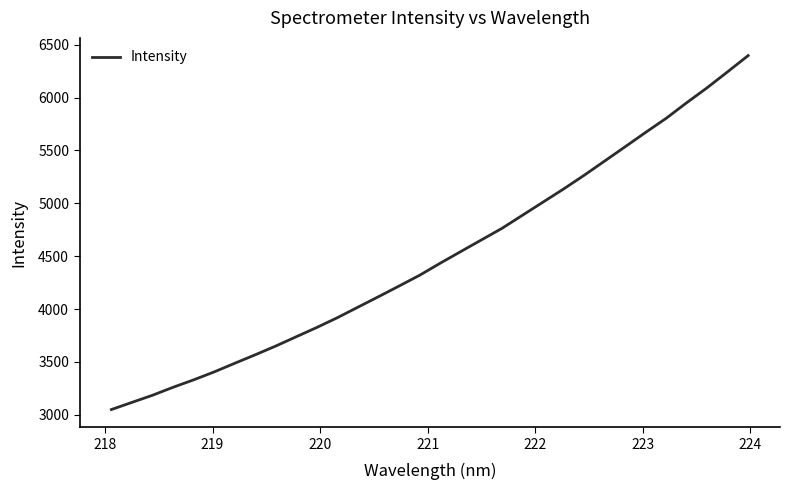

What is the difference between the maximum and minimum values?

3348.0